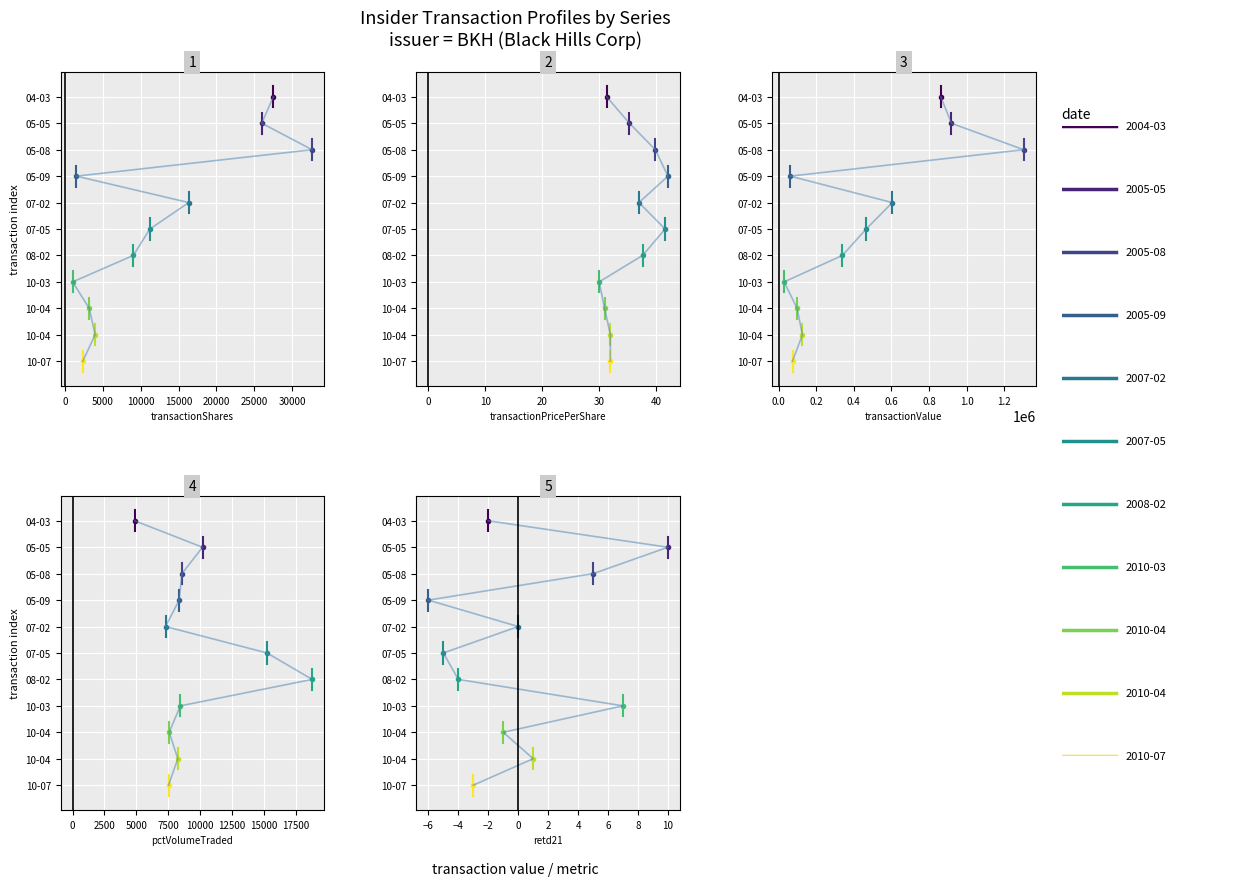

Is the value of pctVolumeTraded at 0 greater than the value of transactionShares at −5000?

Yes